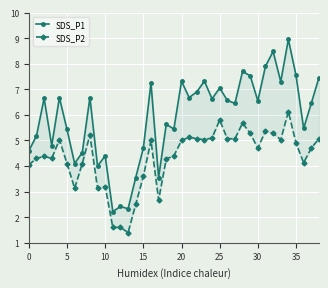

Does the chart display data point markers on the line(s)?

Yes